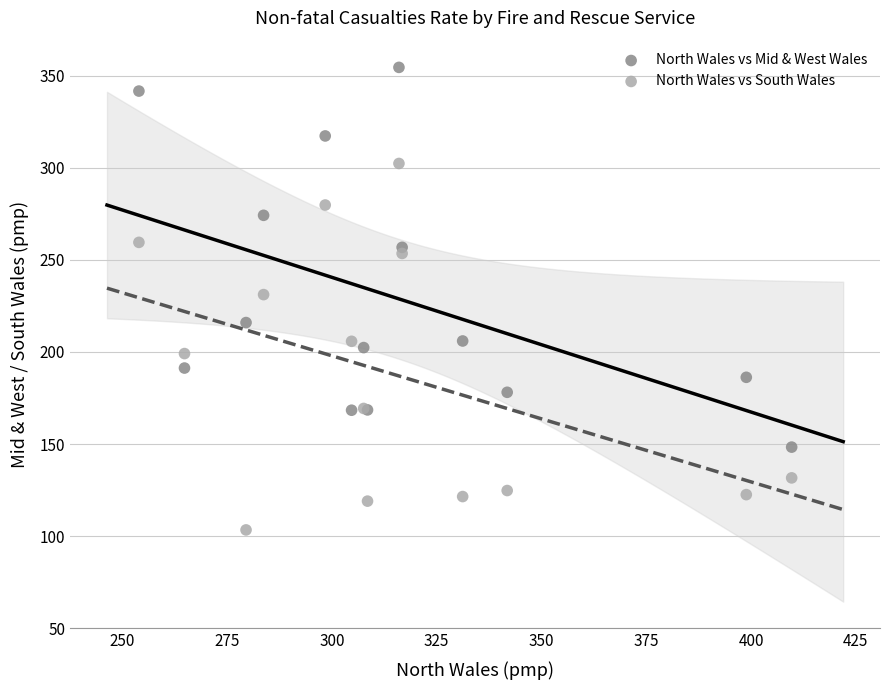

Which series has the largest Y range (max minus min)?

North Wales vs Mid & West Wales